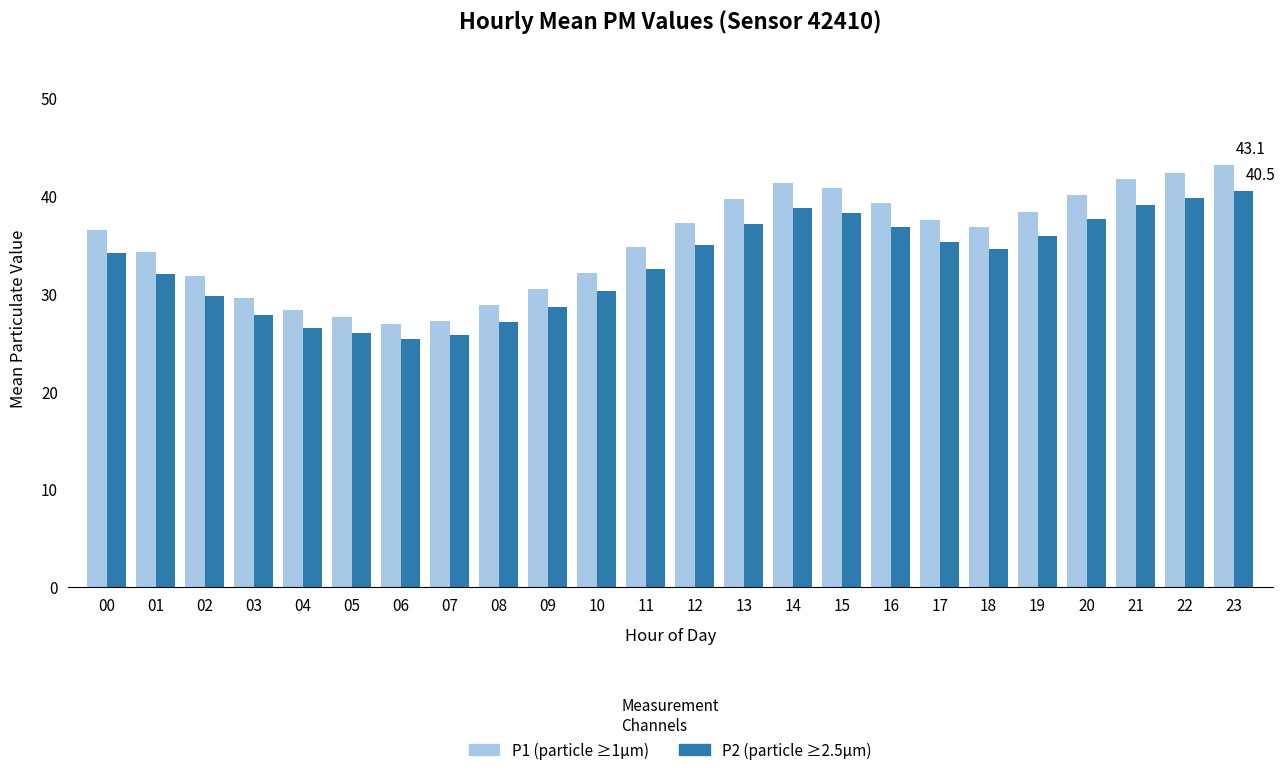

Count the number of data series in this chart.

2